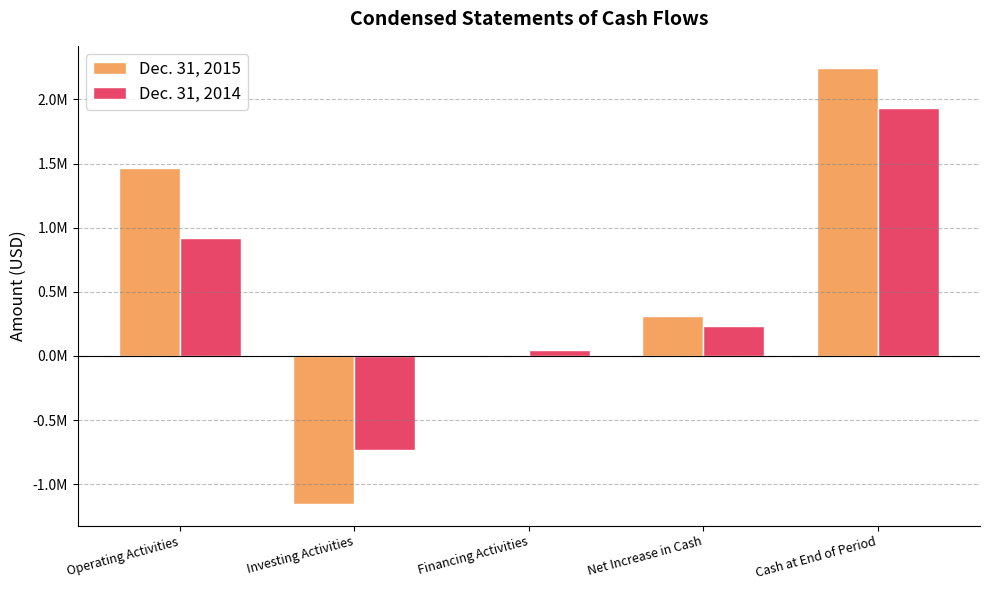

What are all the series names shown in the legend?

Dec. 31, 2015, Dec. 31, 2014